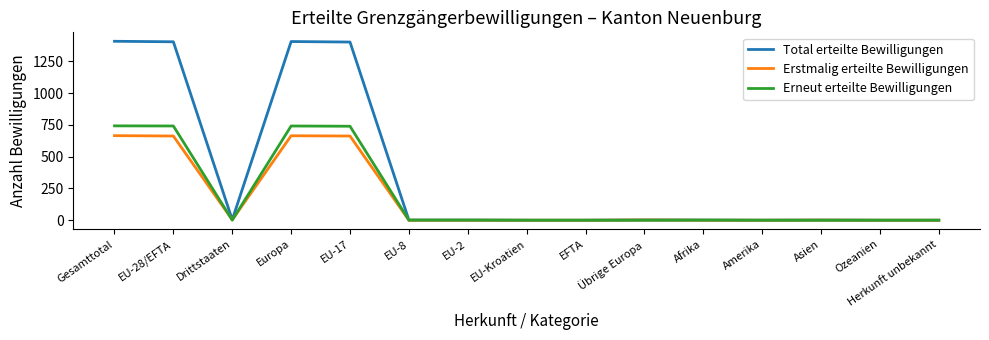

The Erneut erteilte Bewilligungen series shows -482 at EFTA. True or false?

False